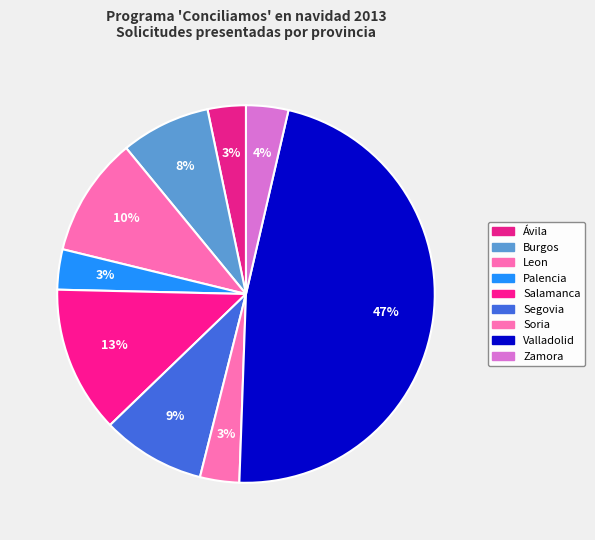

To the nearest percent, what portion does Burgos represent?

8%